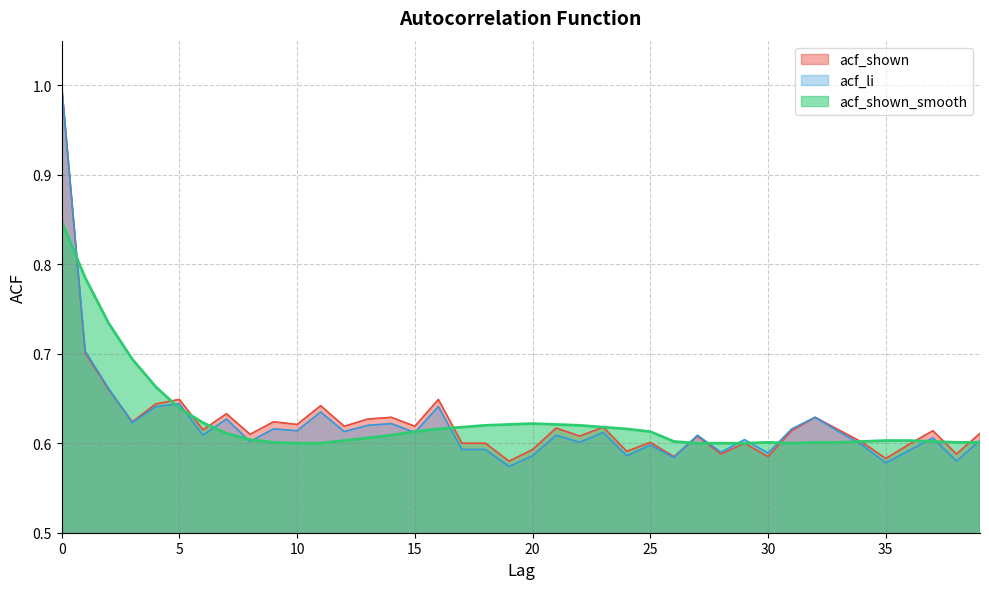

What is the maximum value for acf_shown?

1.0